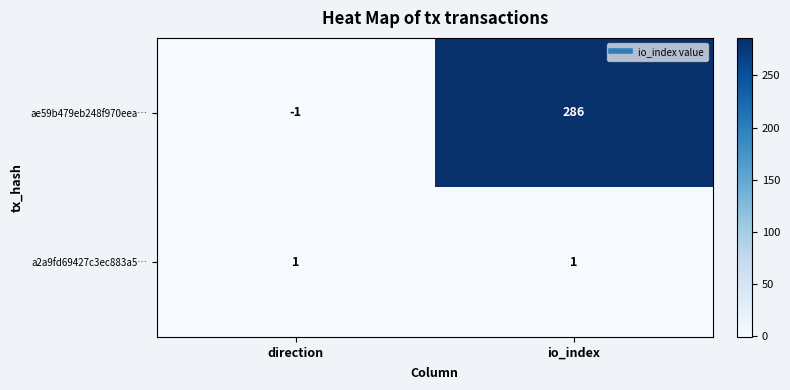

Which series changed the most between direction and io_index?

ae59b479eb248f970eea…